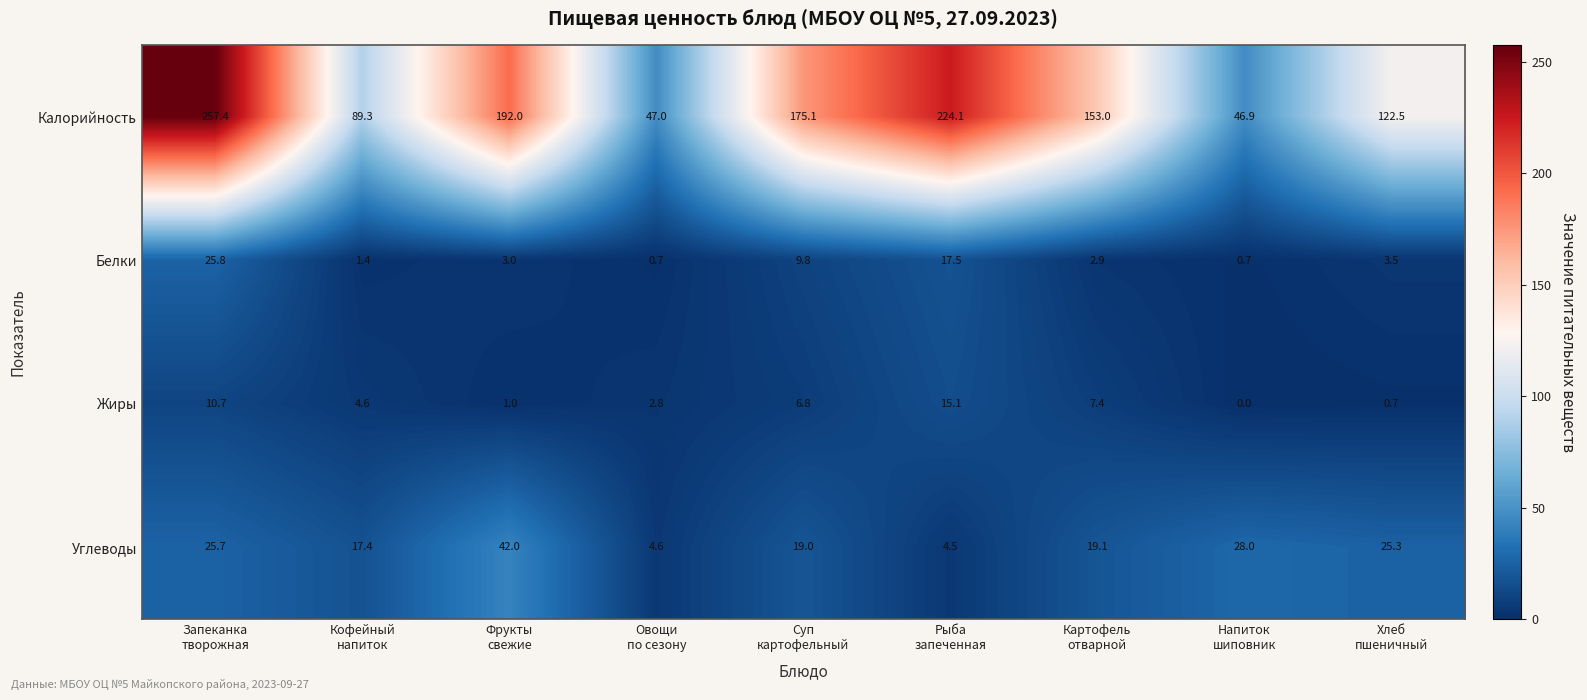

How many categories are shown in the chart?

9